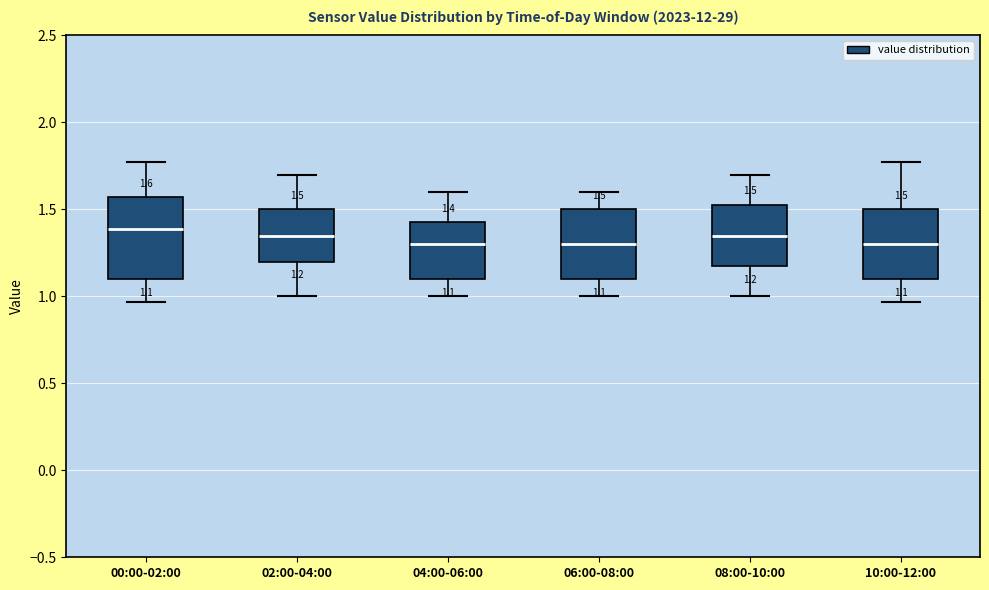

Which box is the tallest, from its lower edge to its upper edge?

00:00-02:00